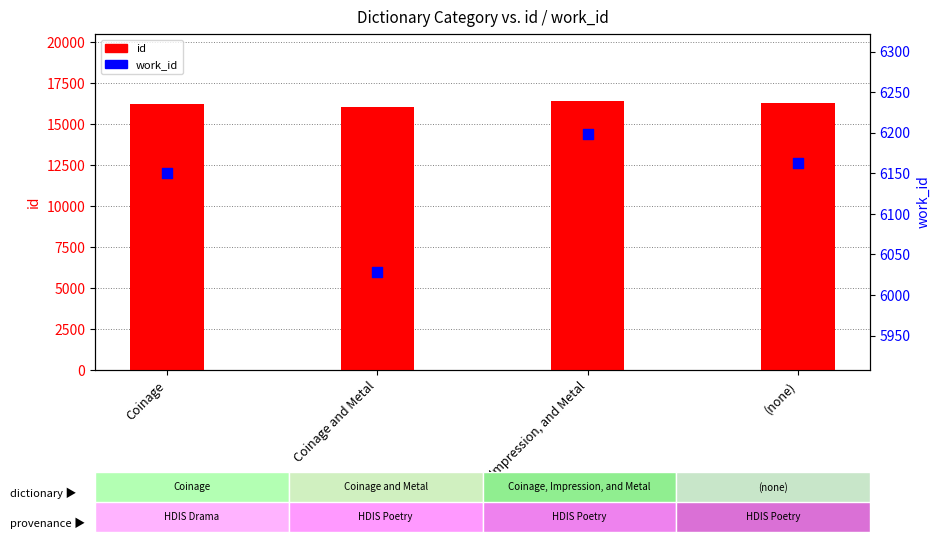

At how many categories does at least one series exceed 13258?

4